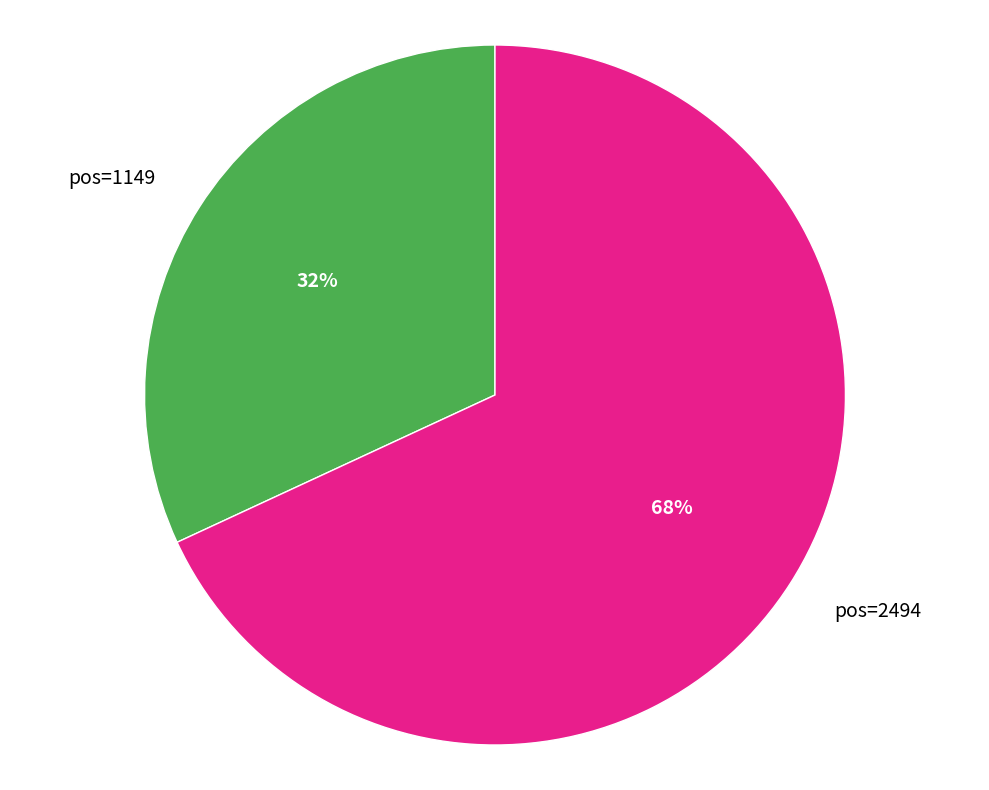

To the nearest percent, what percentage of the pie is pos=1149?

32%